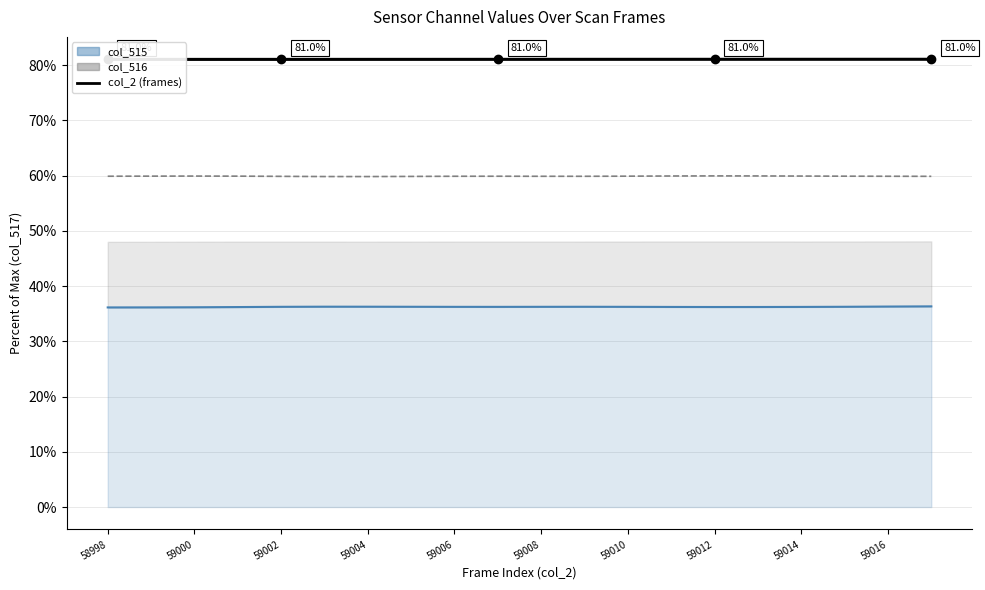

Rank the categories by col_515 line value from lowest to highest.

58998, 59000, 59002, 59004, 14, 15, 13, 16, 59016, 59014, 12, 59006, 10, 17, 11, 59012, 59010, 59008, 18, 19